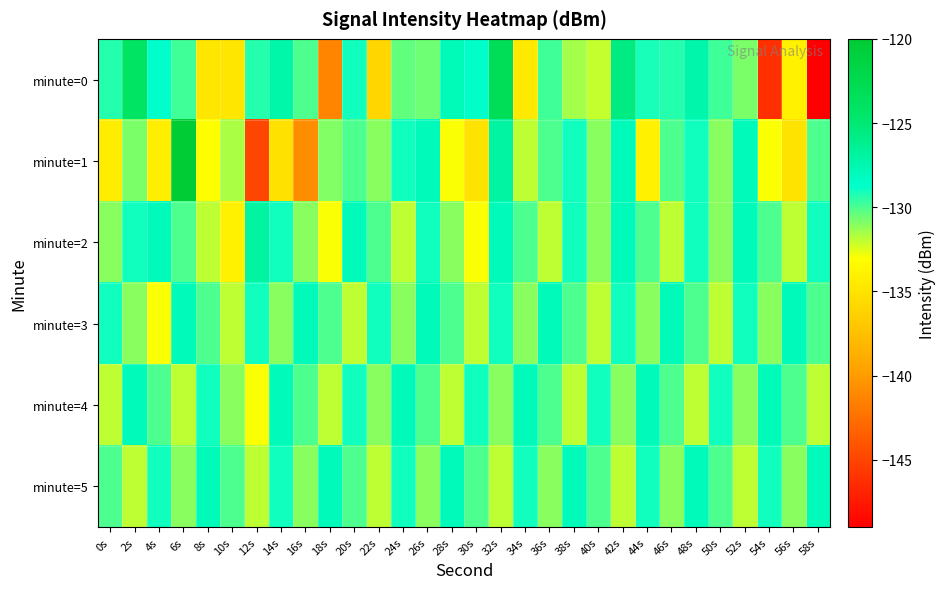

Count the number of categories in the chart.

30